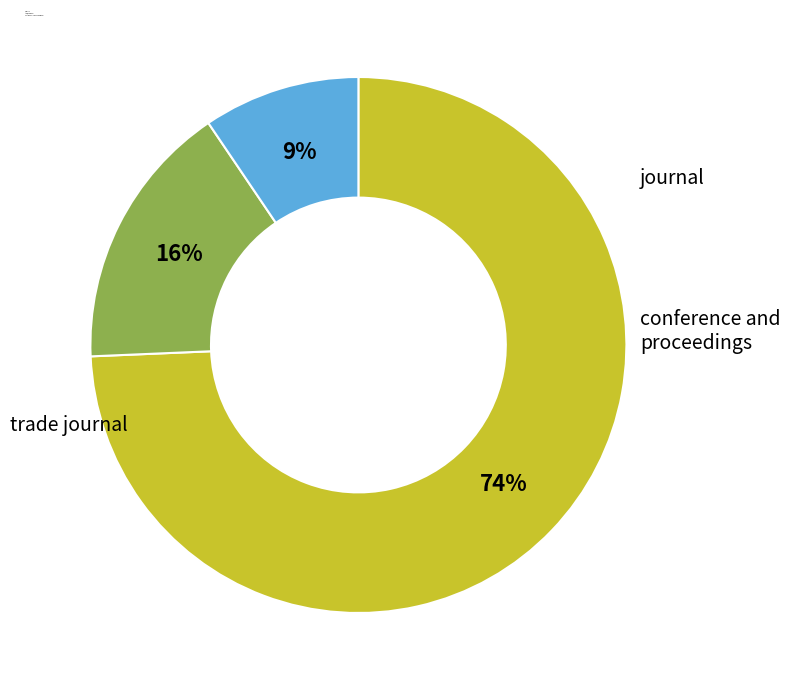

Which category accounts for the majority?

journal